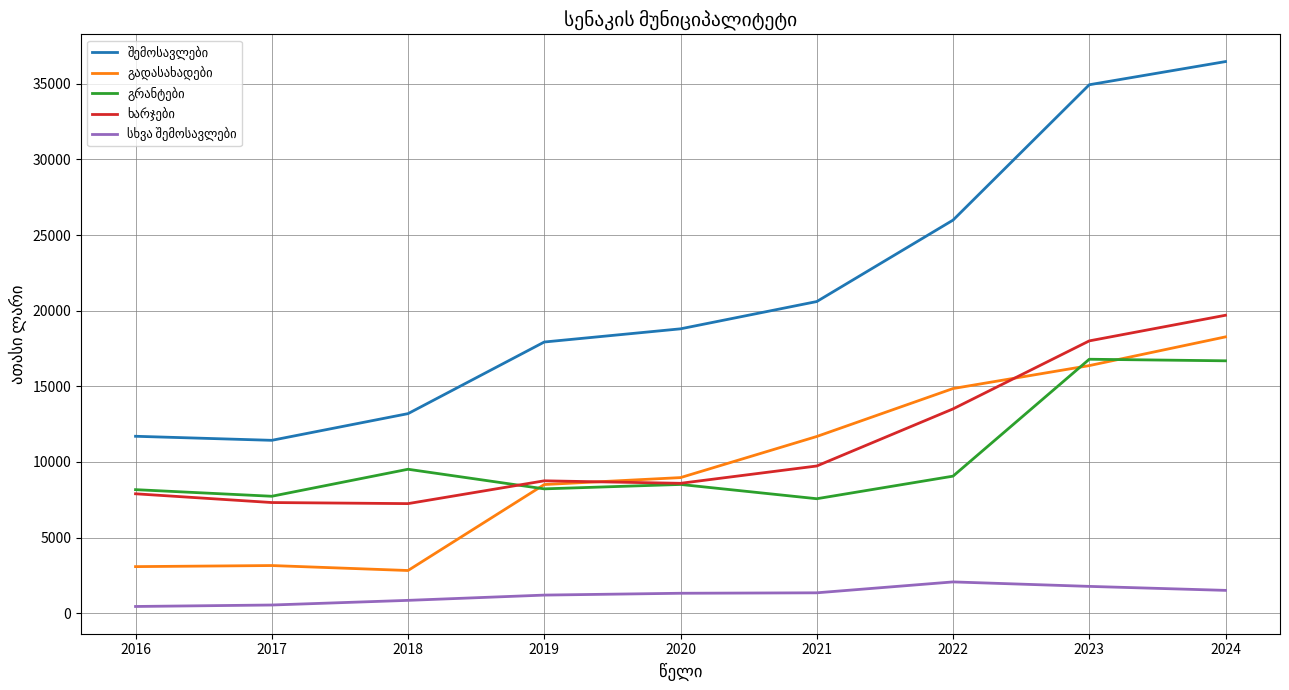

At which category is the sum across all series the highest?

2024